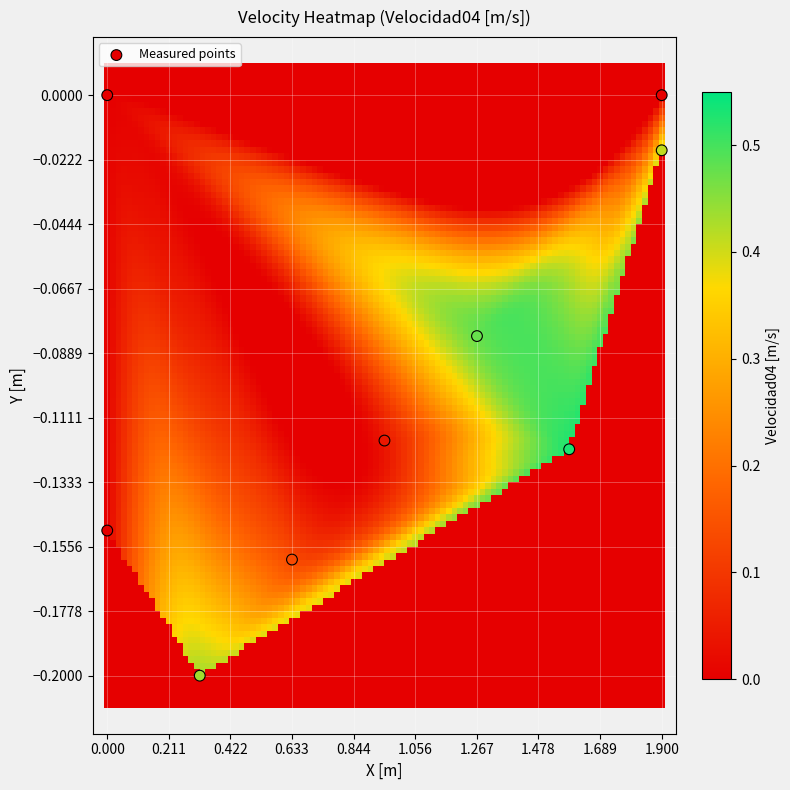

How many data points are displayed?

9